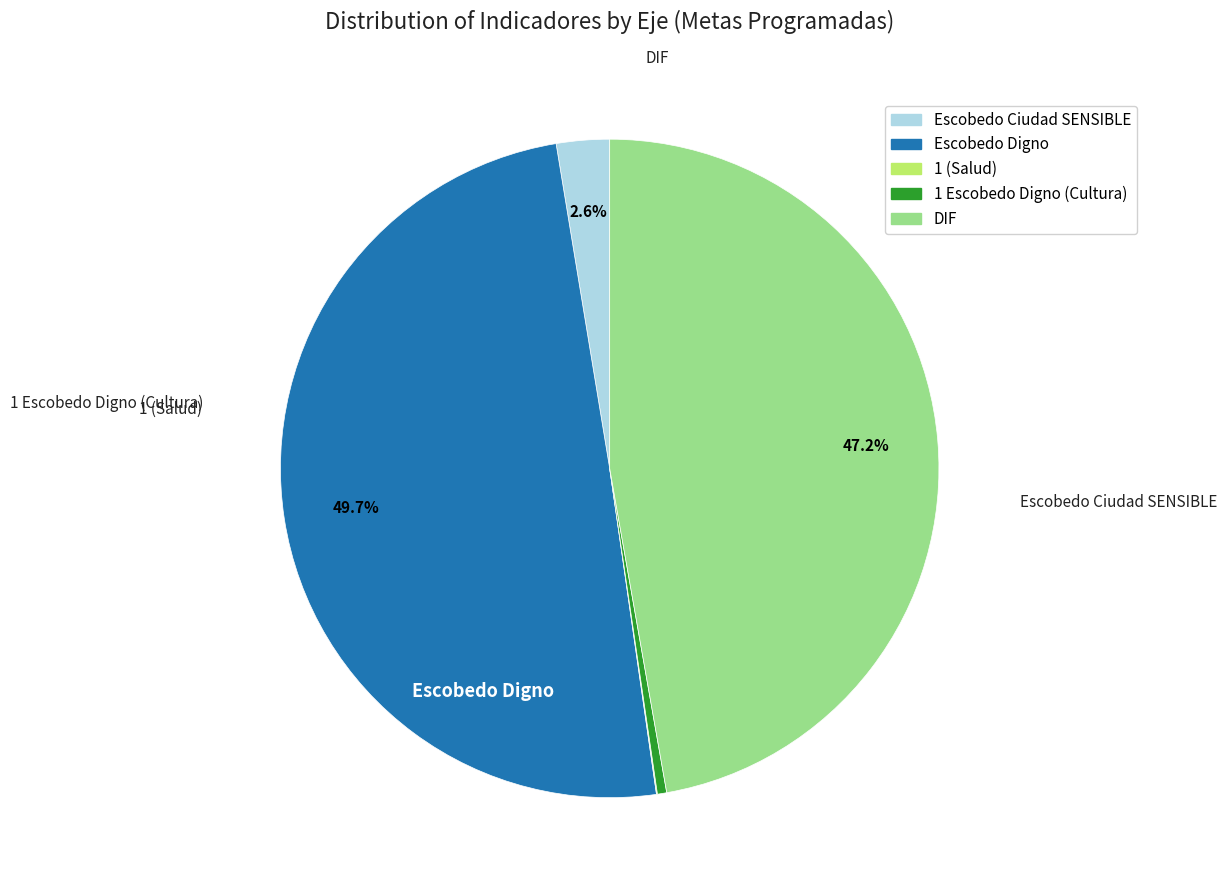

Do 1 Escobedo Digno (Cultura) and Escobedo Ciudad SENSIBLE together represent more than half of the pie?

No